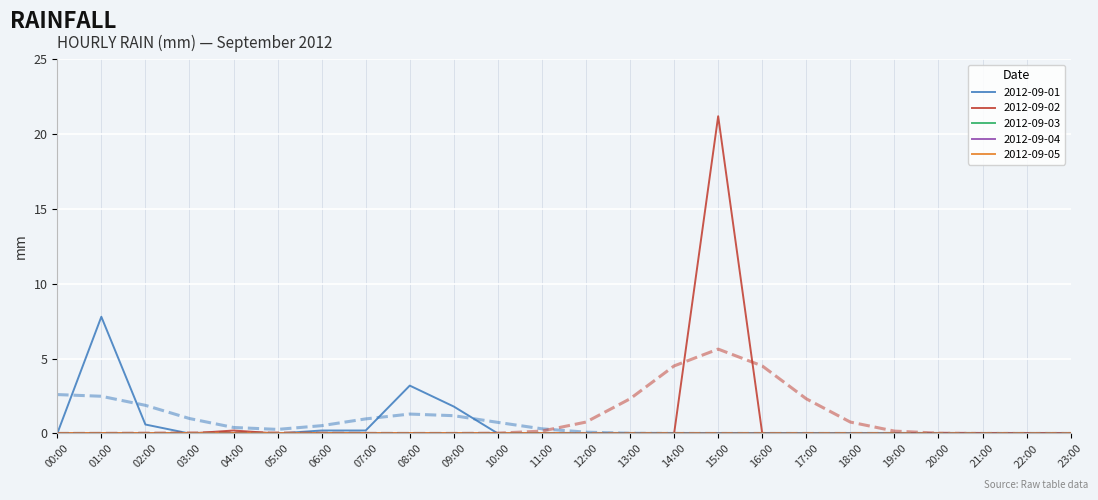

What are all the series names shown in the legend?

2012-09-01, 2012-09-02, 2012-09-03, 2012-09-04, 2012-09-05